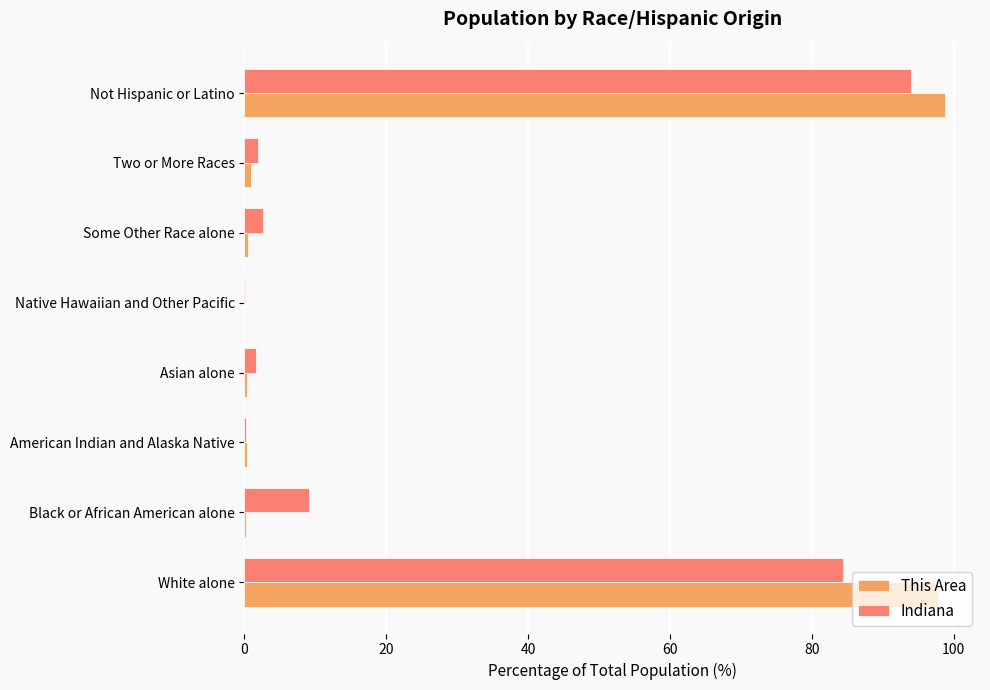

At which category is the sum across all series the highest?

Not Hispanic or Latino